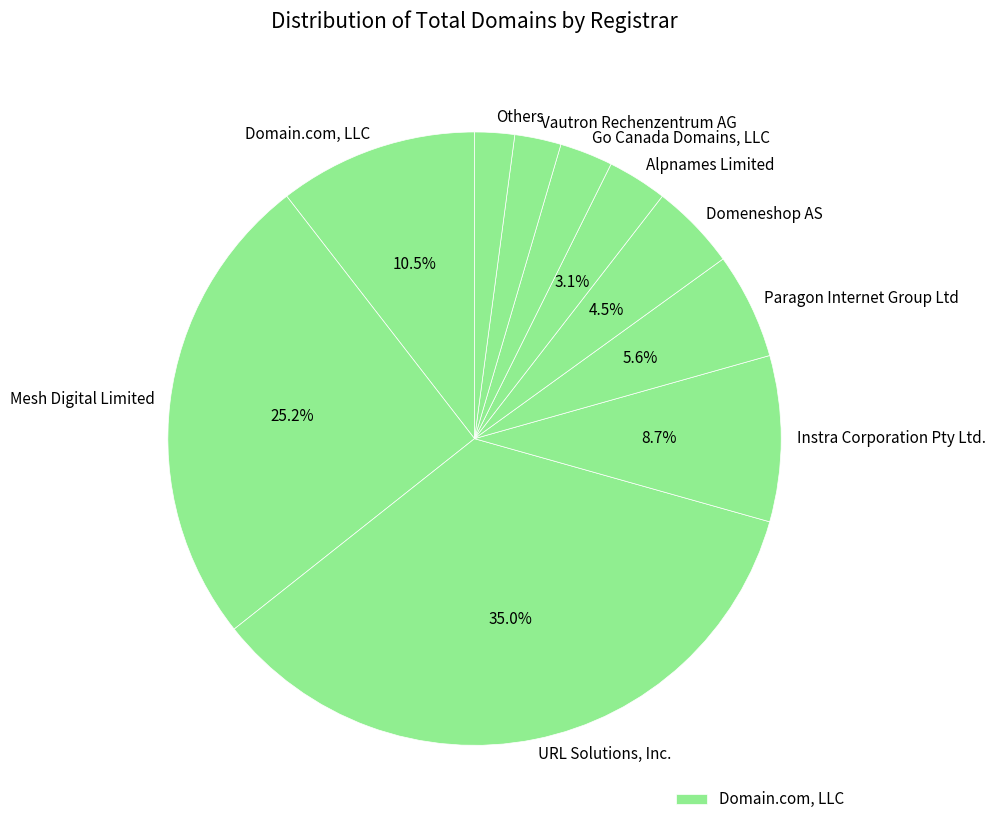

To the nearest percent, what is the average slice percentage?

10%